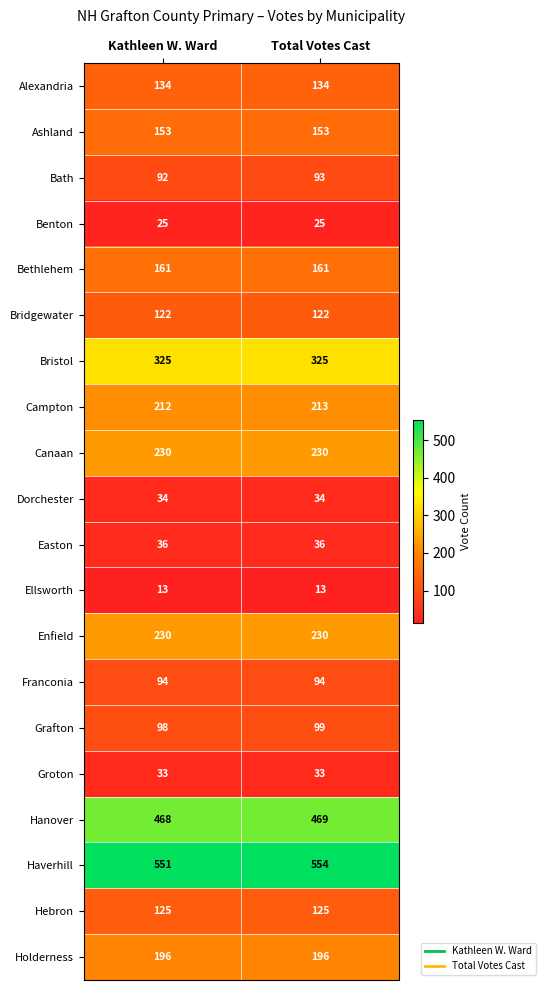

What is the average value of the Holderness series?

196